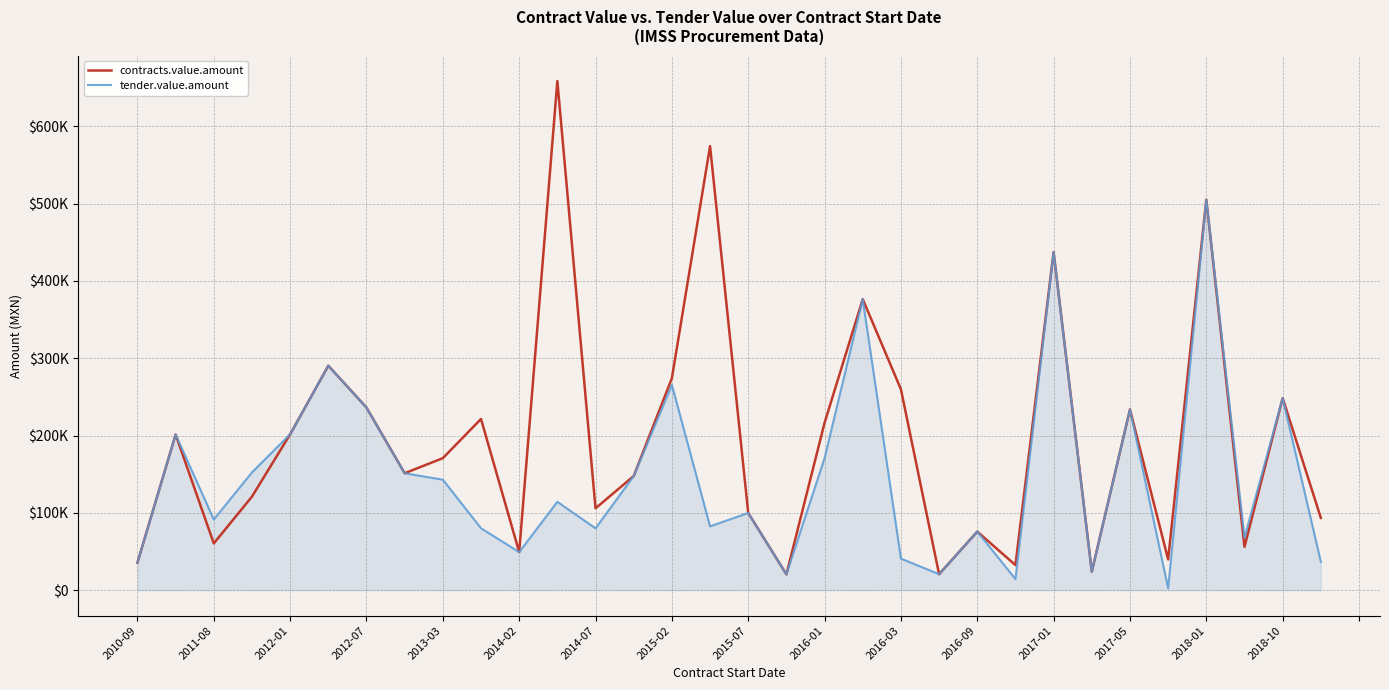

What are all the series names shown in the legend?

contracts.value.amount, tender.value.amount